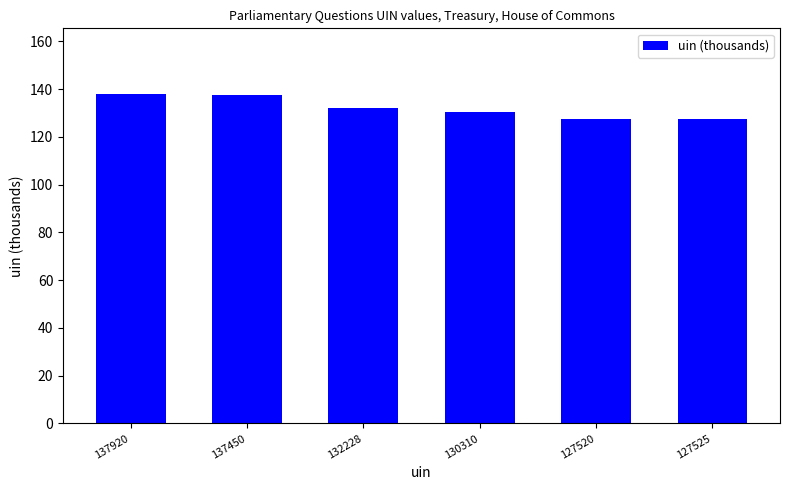

What is the maximum value shown in the chart?

137.9